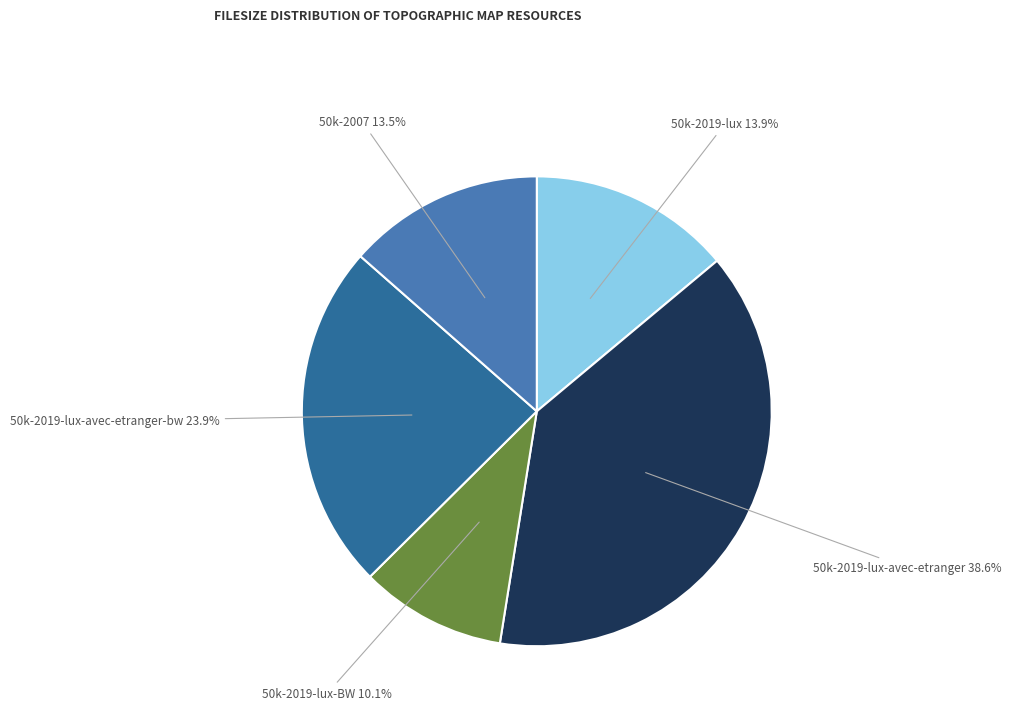

Is there a majority slice in this chart?

No